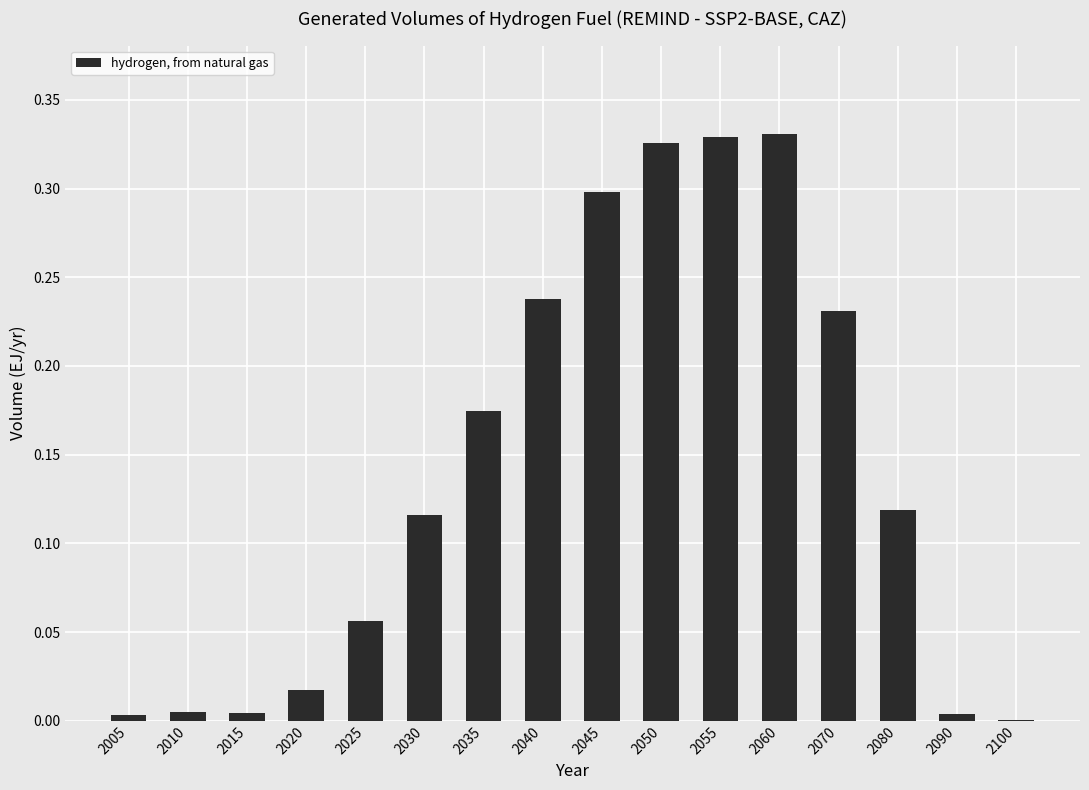

Which has a higher value, 2070 or 2090?

2070